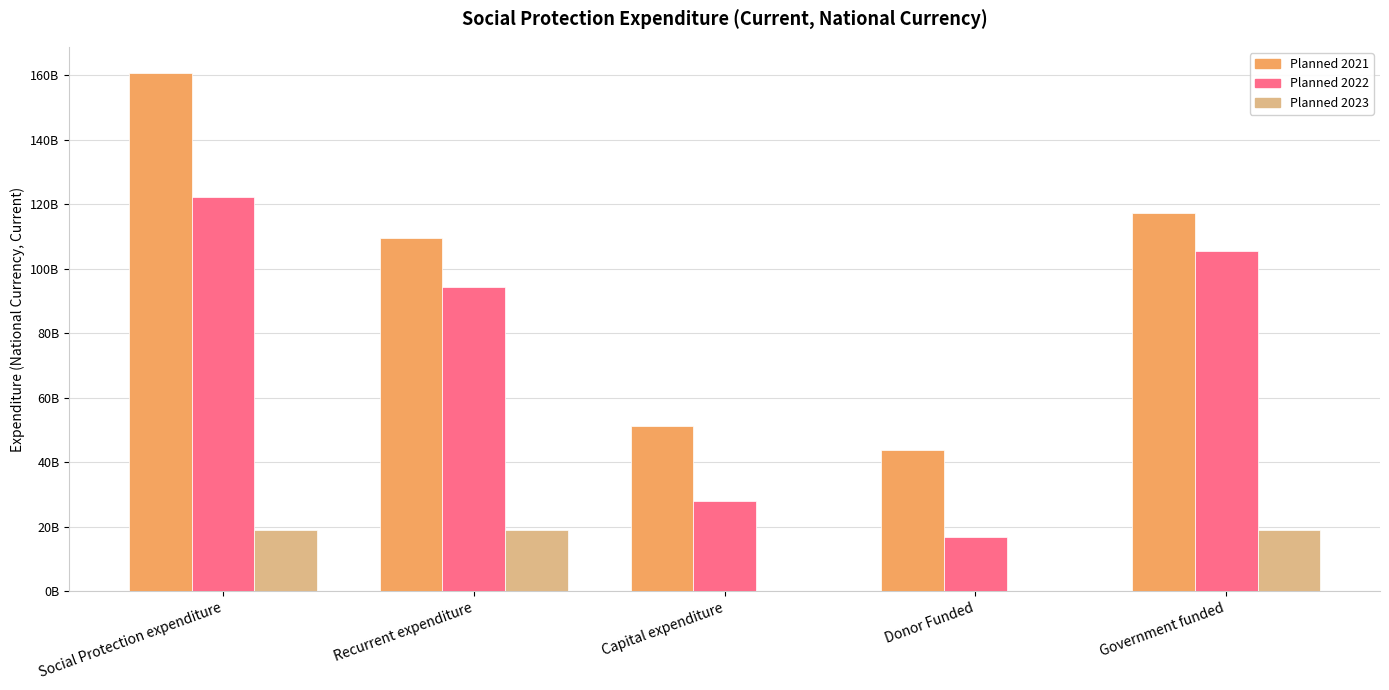

Are the bars grouped side by side (vs. stacked)?

Yes